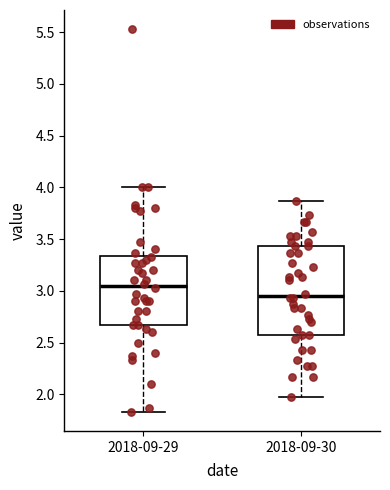

Comparing the boxes themselves (not the whiskers), which one is the tallest?

2018-09-30